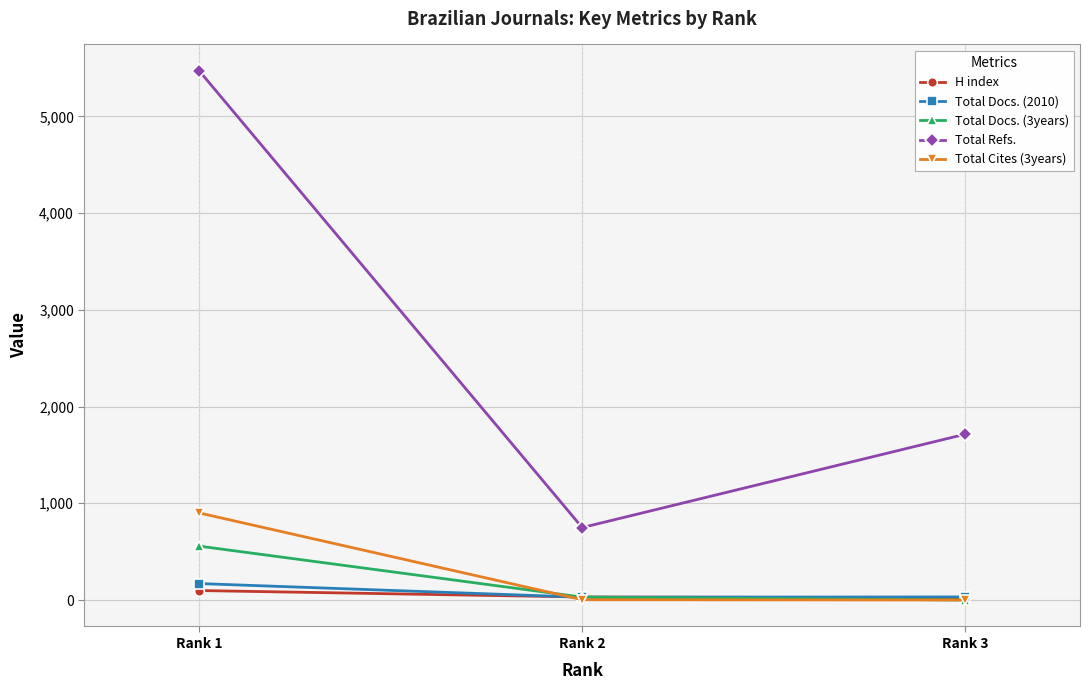

What is the approximate value of Total Docs. (3years) at Rank 1, to the nearest 100?

600